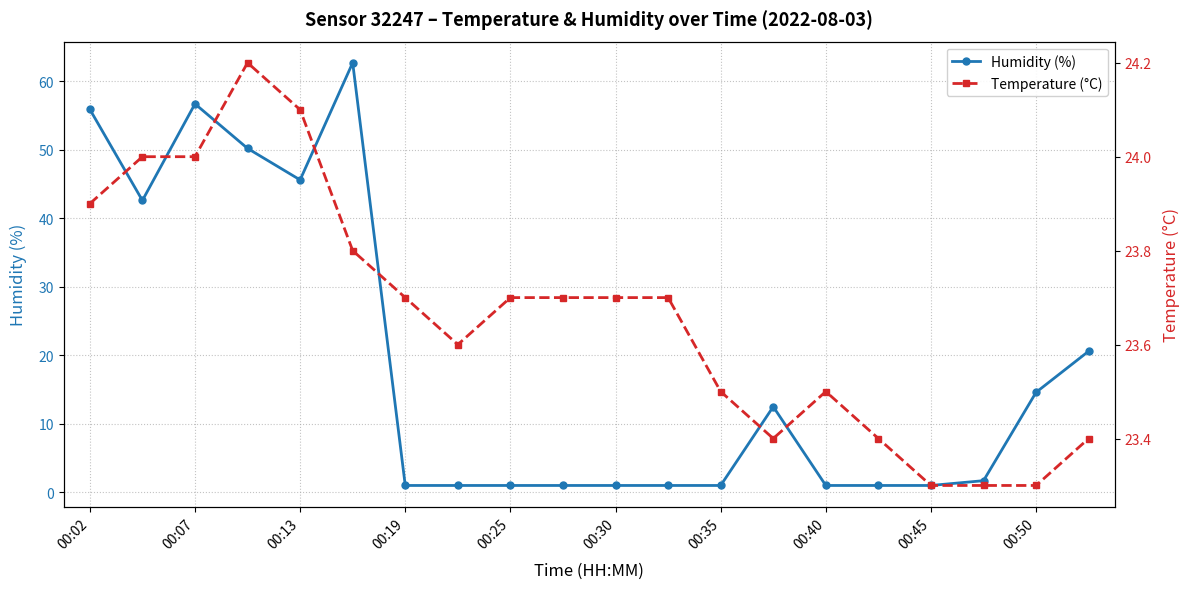

The value of Humidity (%) at 00:13 is 59.6. True or false?

False